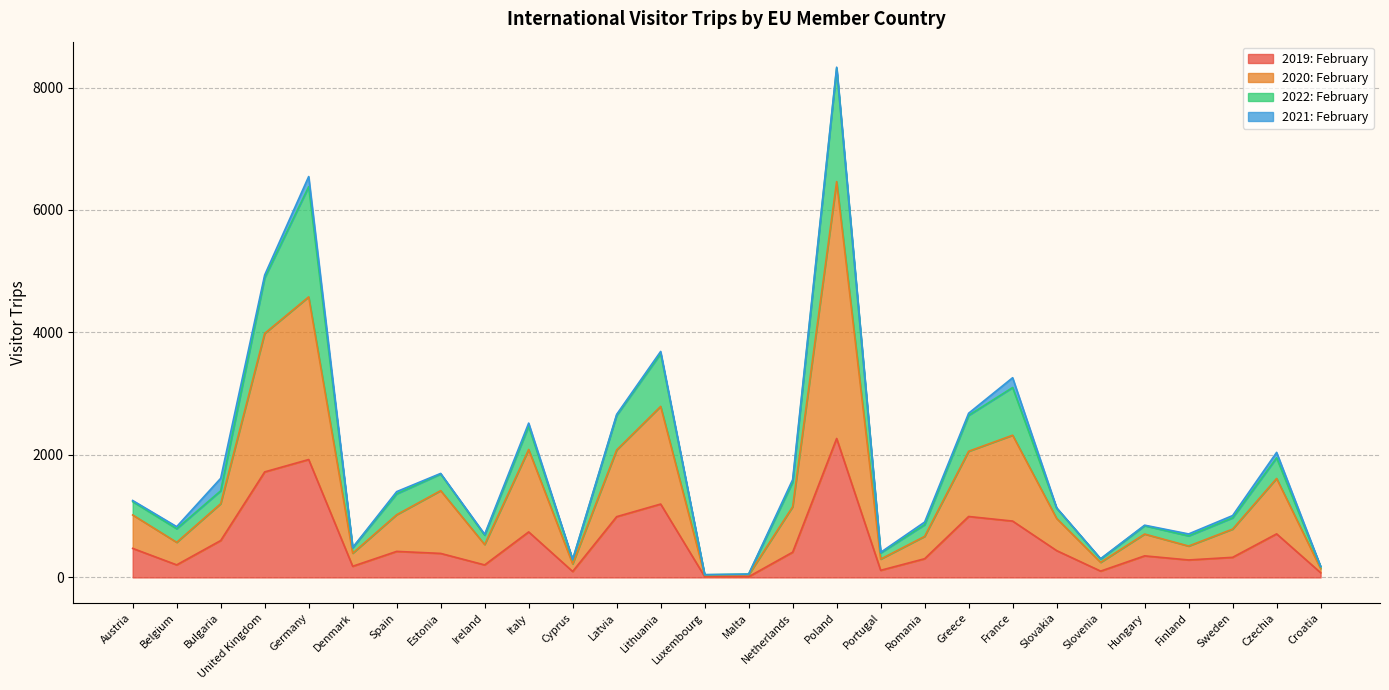

What is the highest value of the 2019: February series?

2269